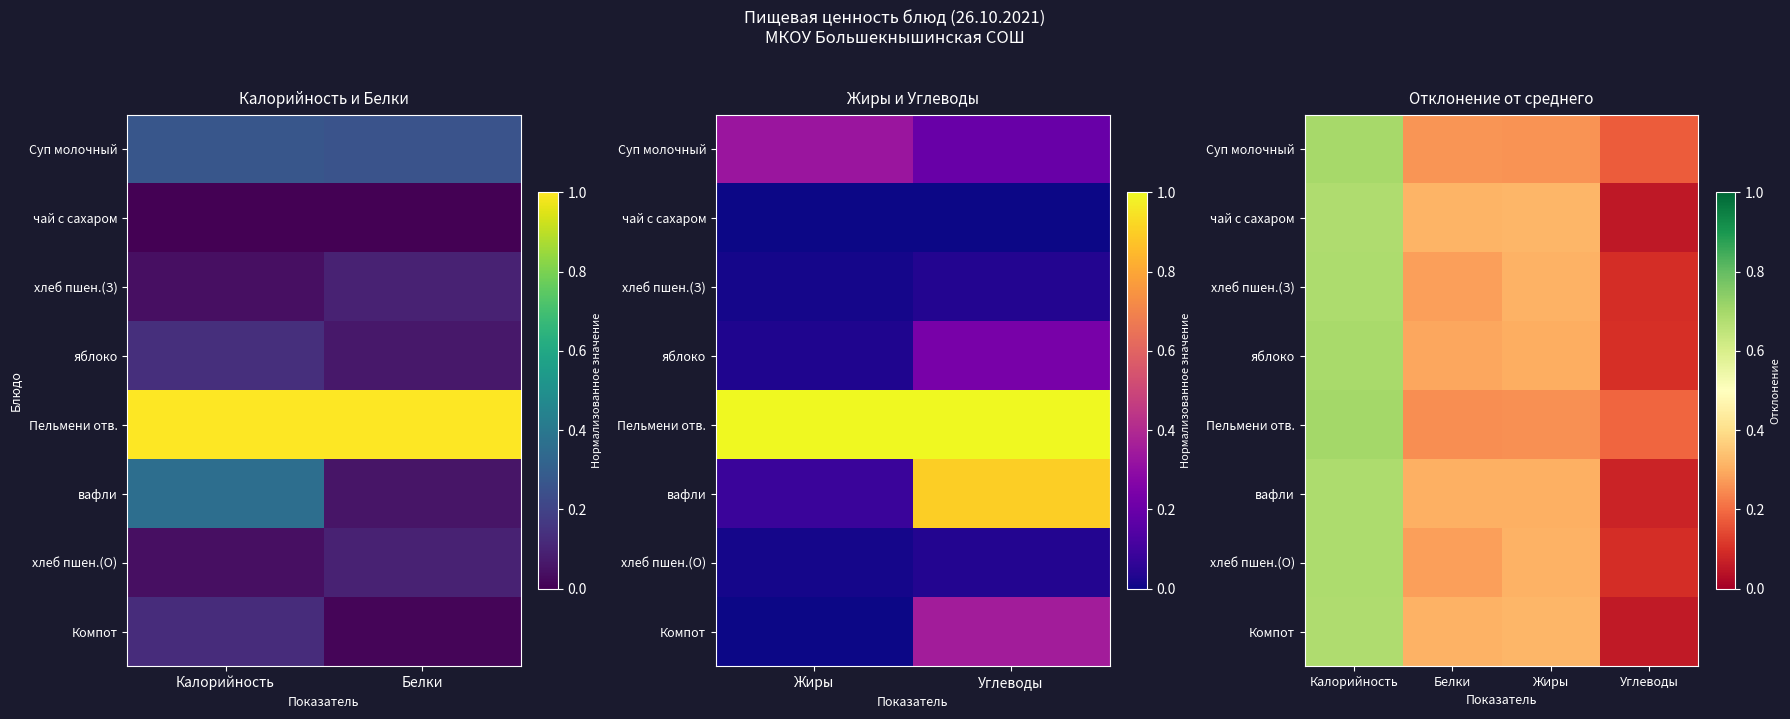

What is the greatest value displayed?

0.7